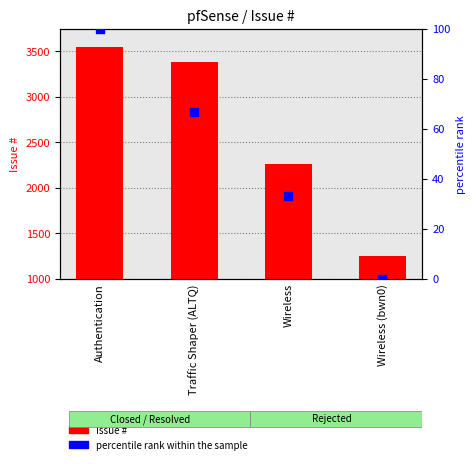

What are all the series names shown in the legend?

Issue #, percentile rank within the sample